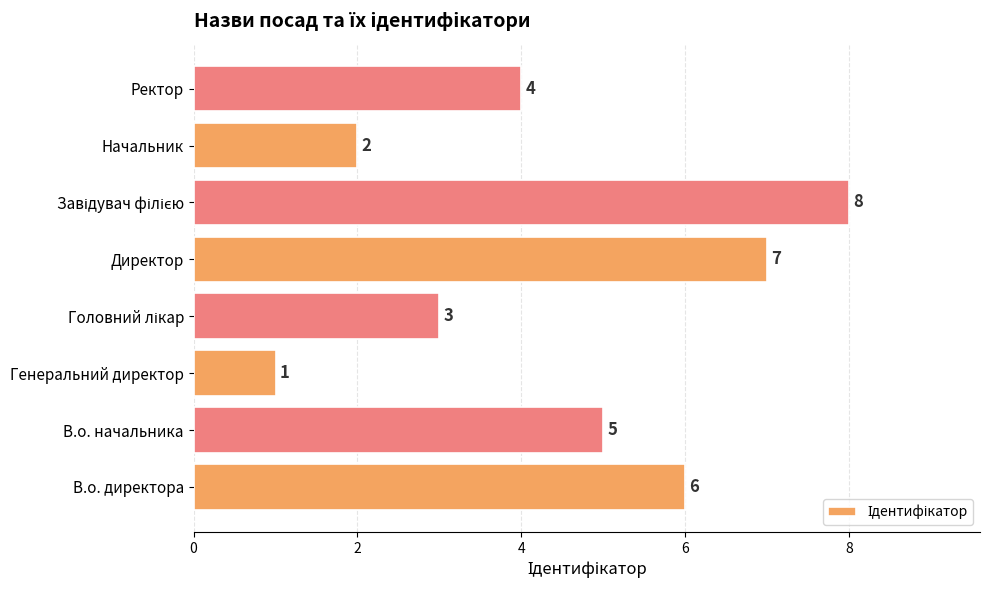

What is the minimum value shown in the chart?

1